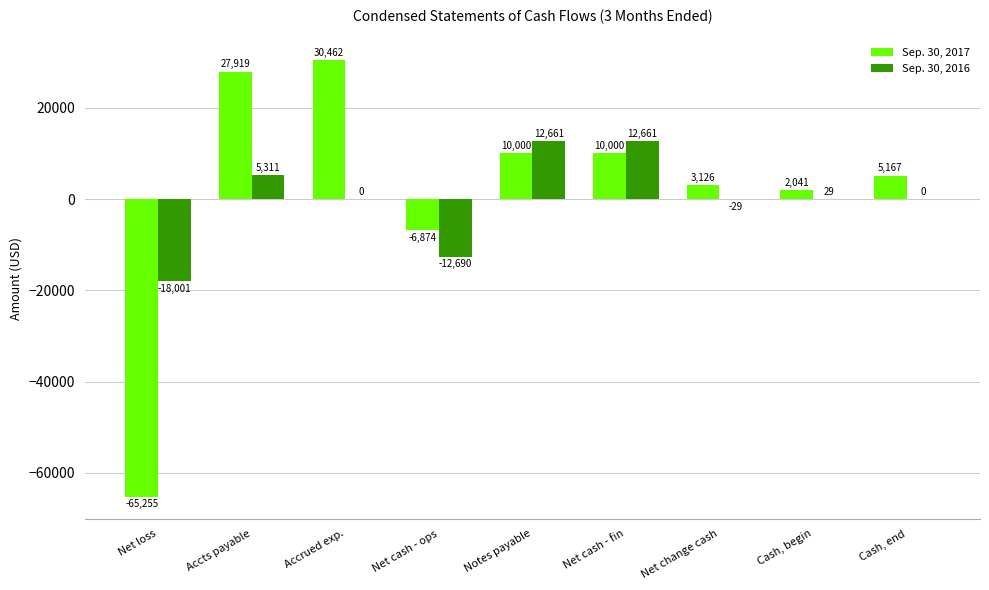

Which label corresponds to the largest value in the chart?

Accrued exp.